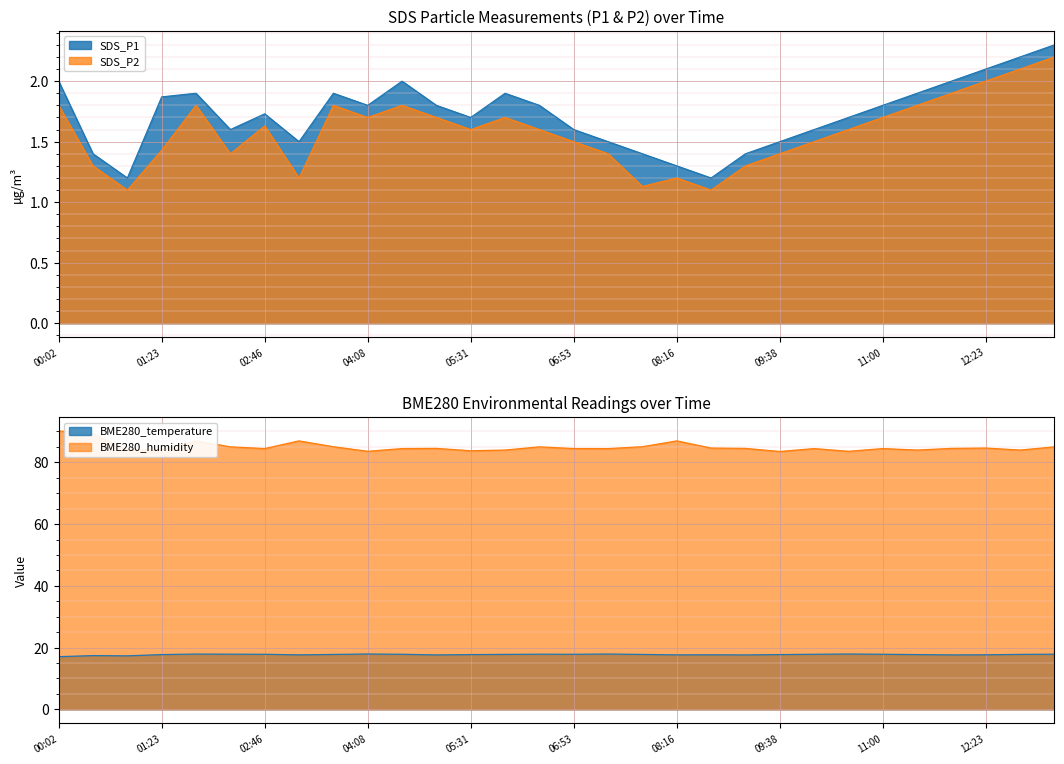

Rank the series by their maximum value, from highest to lowest.

BME280_humidity, BME280_temperature, SDS_P1, SDS_P2